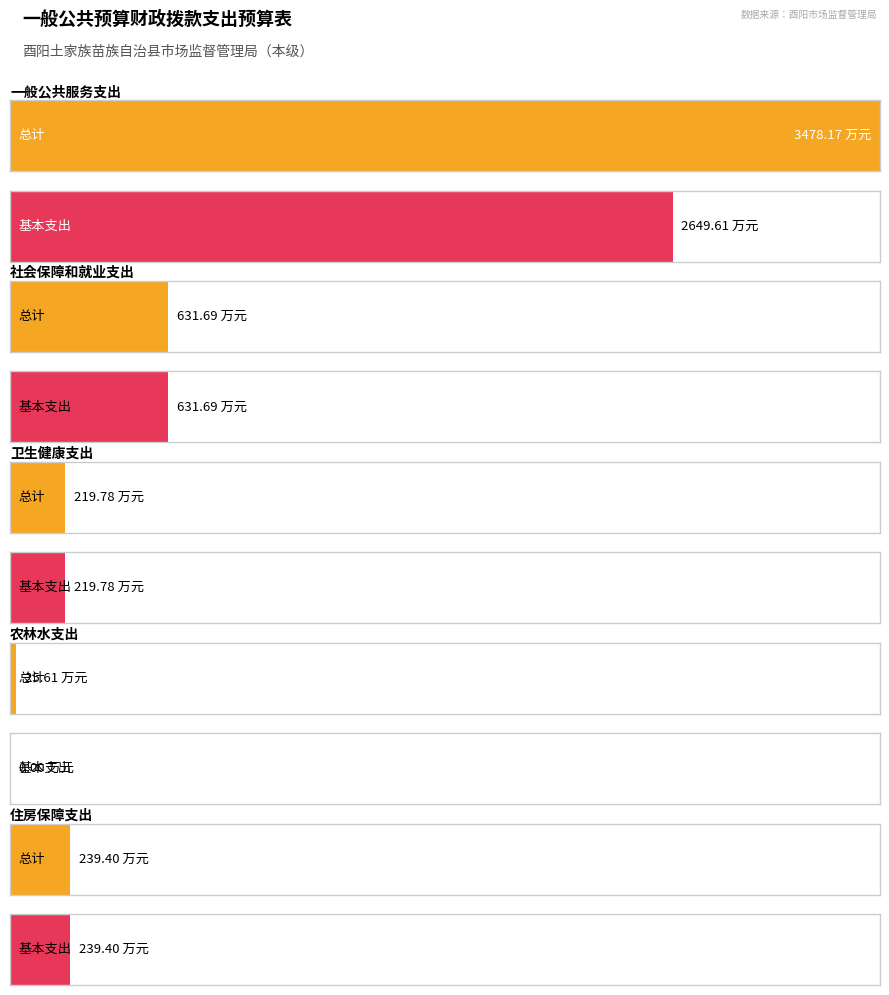

What is the label of the 4th bar from the left?

农林水支出